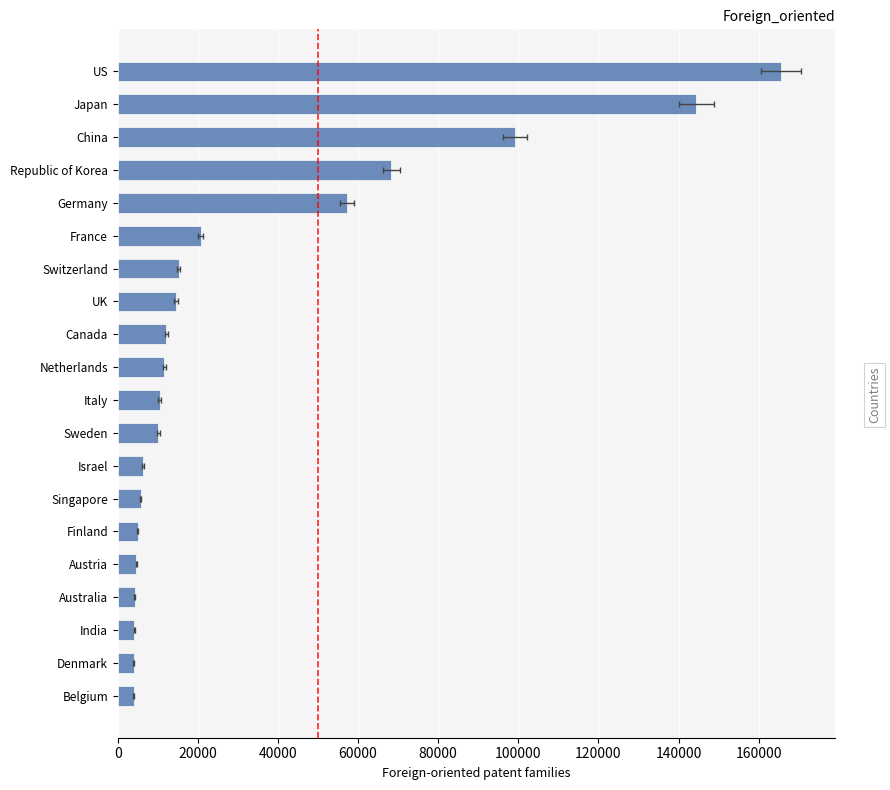

What is the maximum value shown in the chart?

165570